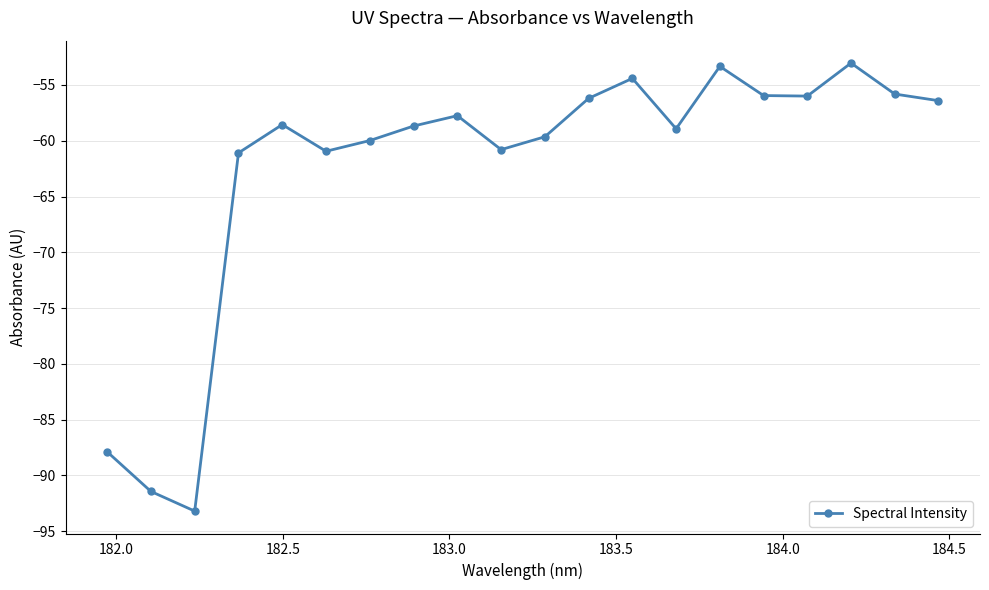

Does the chart display data point markers on the line(s)?

Yes